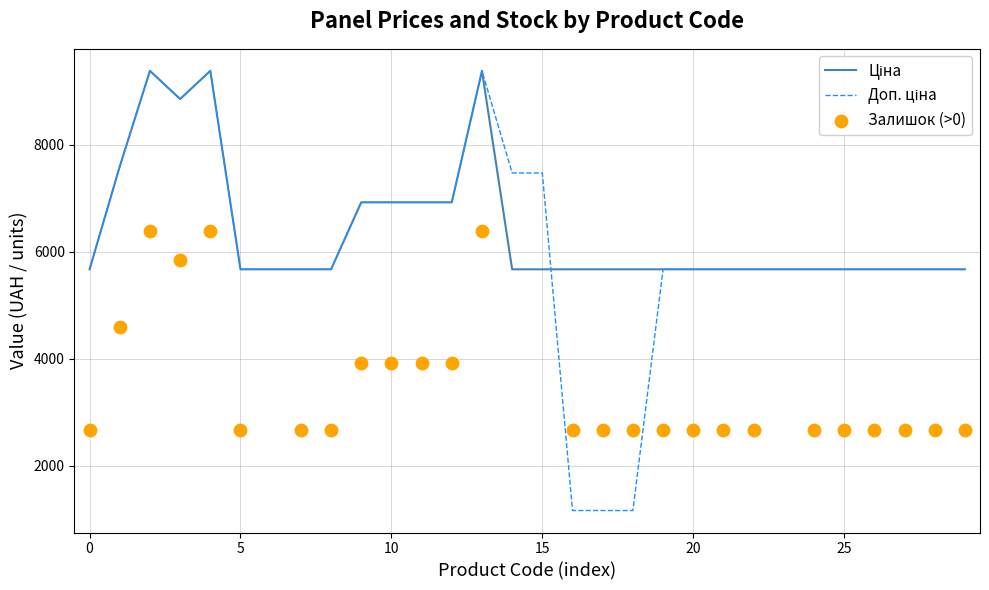

Which series has the widest spread of Y values?

Доп. ціна